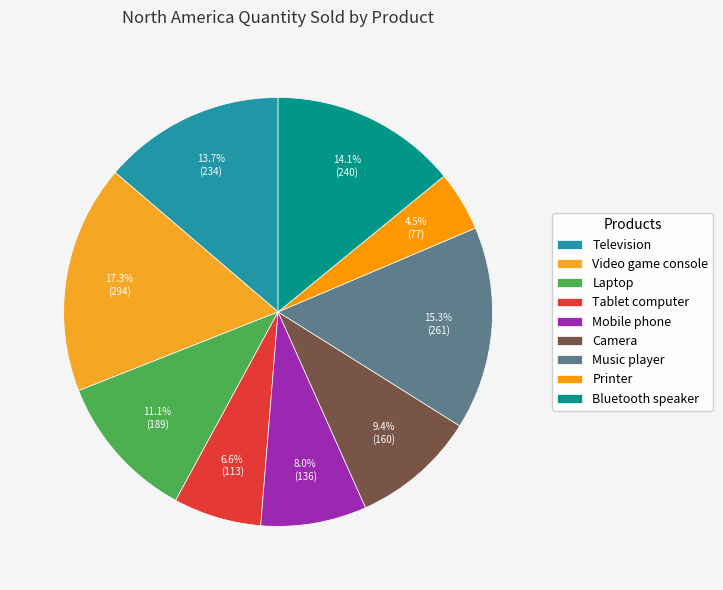

Is the sum of Camera and Laptop greater than half?

No